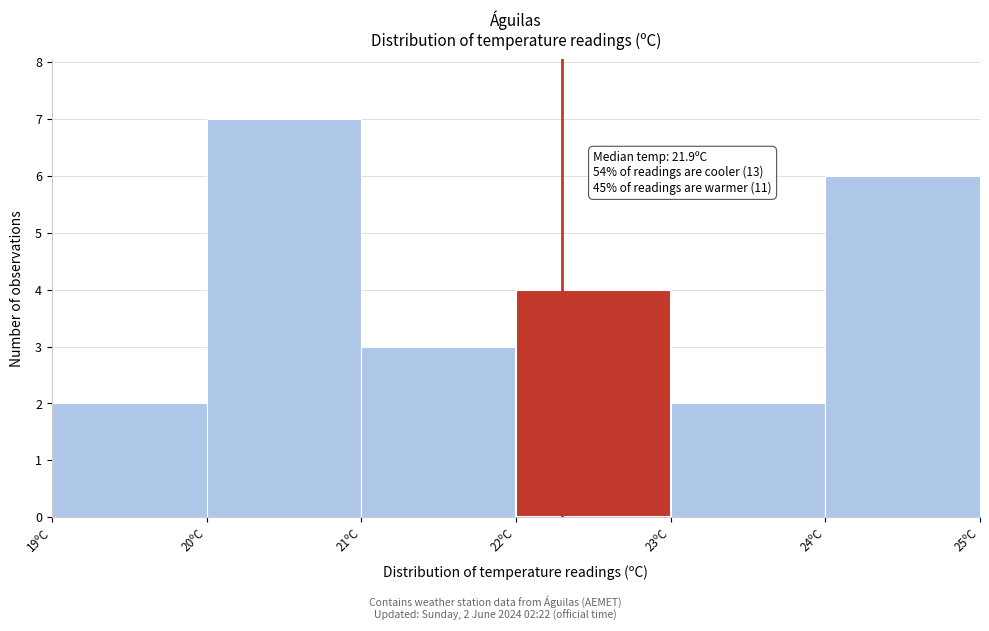

Over which range of the x-axis is the bar tallest?

20 to 21